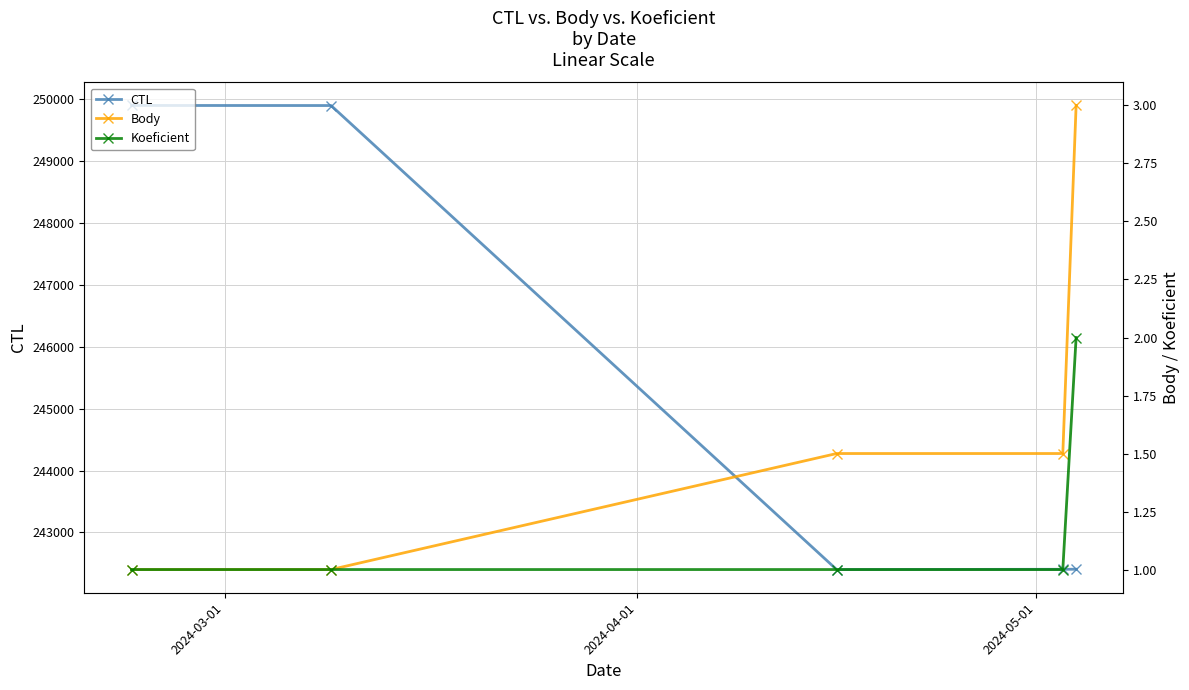

How many values in the Koeficient series exceed 1?

1